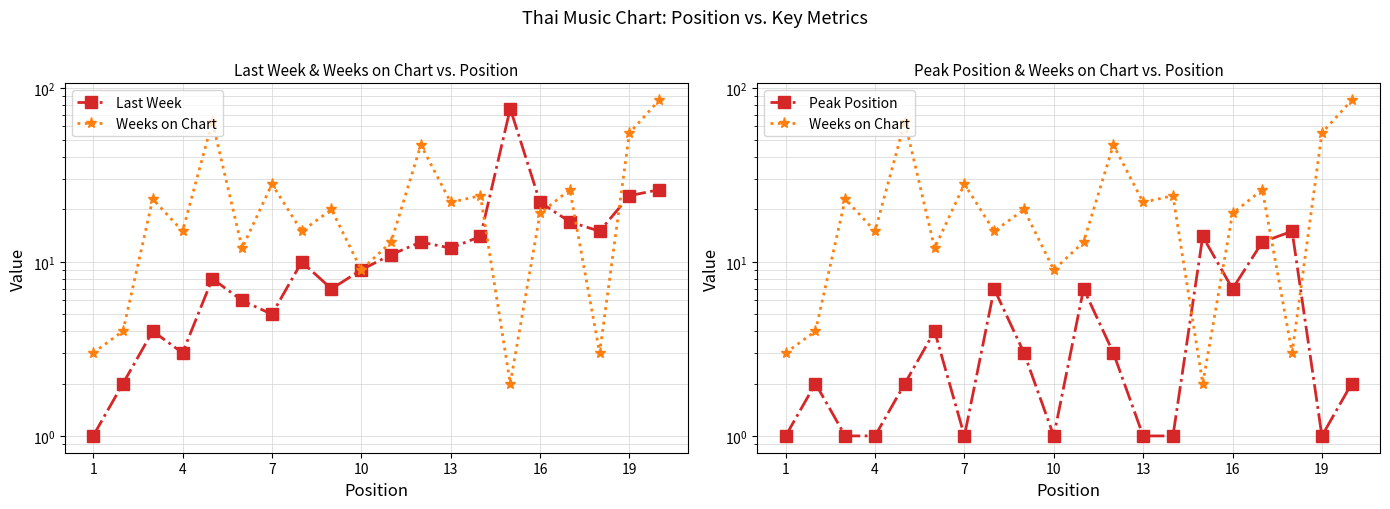

What is the approximate value of Peak Position at 16, to the nearest 10?

10